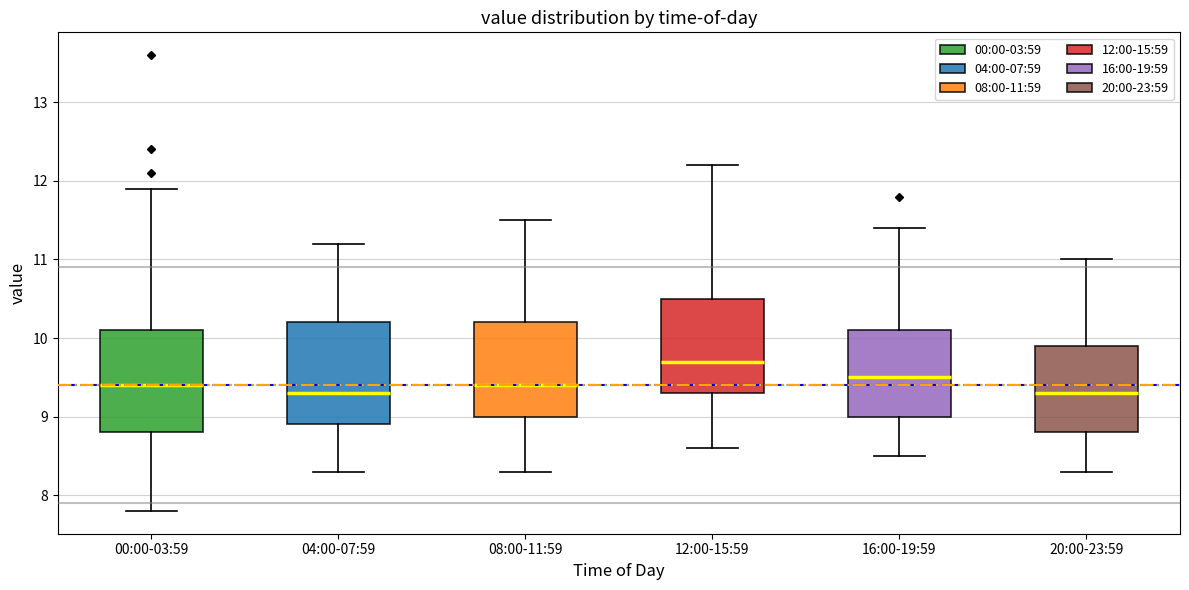

Reading left to right, transcribe this box plot: for each box, give where its median line is, the range the box spans, and where its two whiskers end, as read against the y-axis. The values are not printed on the chart, so give them approximately, as read against the axis.

00:00-03:59: median 9.4, box 8.8 to 10.1, whiskers 7.8 to 11.9
04:00-07:59: median 9.3, box 8.9 to 10.2, whiskers 8.3 to 11.2
08:00-11:59: median 9.4, box 9.0 to 10.2, whiskers 8.3 to 11.5
12:00-15:59: median 9.7, box 9.3 to 10.5, whiskers 8.6 to 12.2
16:00-19:59: median 9.5, box 9.0 to 10.1, whiskers 8.5 to 11.4
20:00-23:59: median 9.3, box 8.8 to 9.9, whiskers 8.3 to 11.0